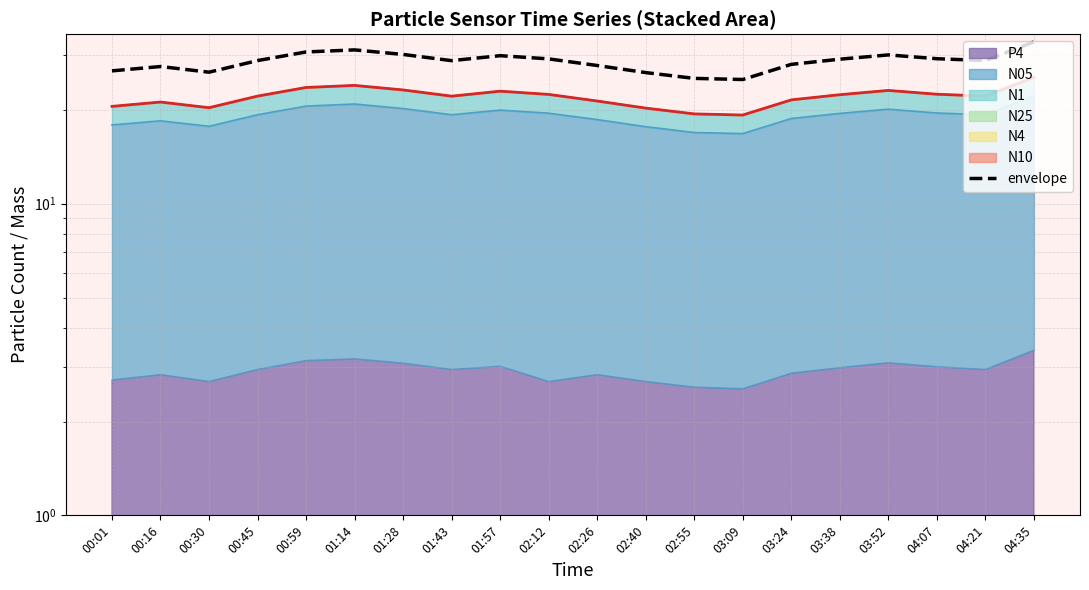

Reading left to right, what are all the values shown in this chart?

26.7	27.6	26.4	28.8	30.7	31.2	30.1	28.8	29.9	29.2	27.8	26.4	25.2	25.0	28.0	29.1	30.0	29.2	28.8	33.1